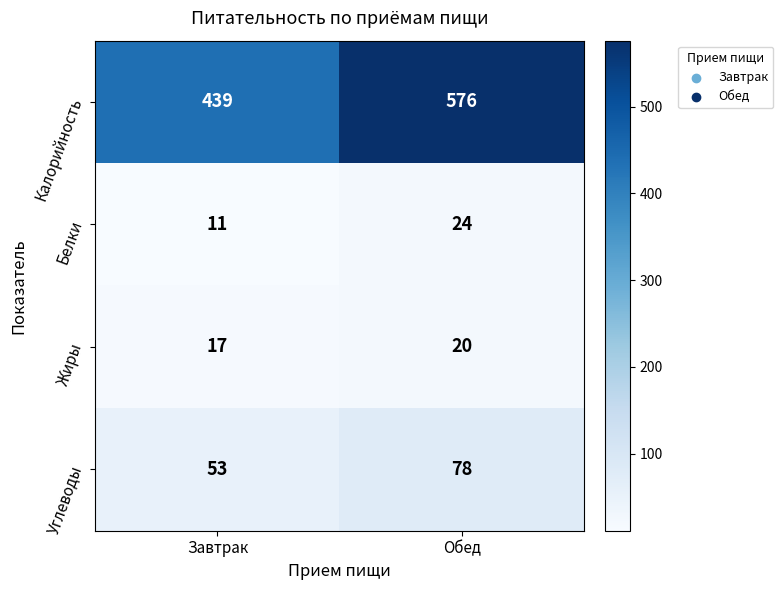

What is the difference between the highest and lowest values at Завтрак?

428